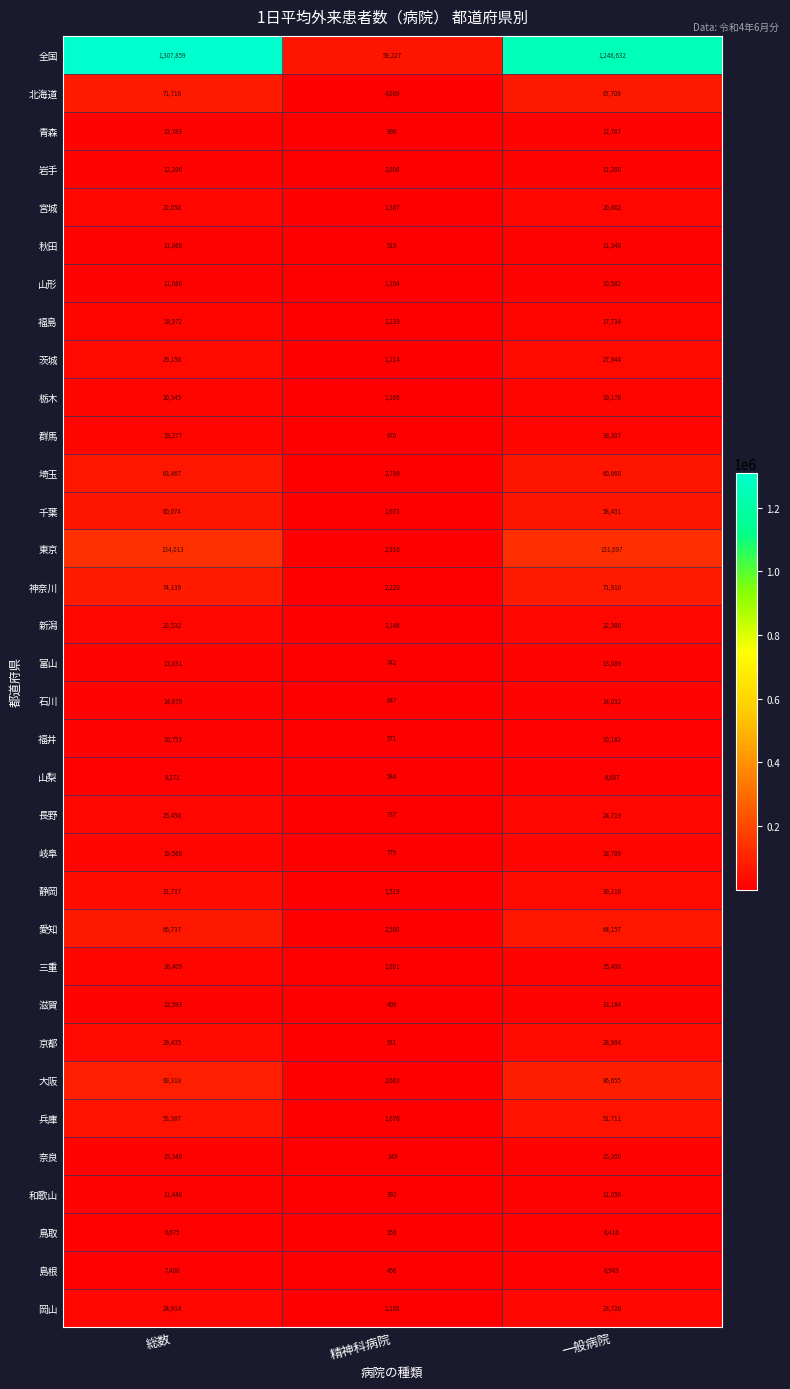

At 総数, list the series in order from largest to smallest.

全国, 東京, 大阪, 神奈川, 北海道, 愛知, 埼玉, 千葉, 兵庫, 静岡, 京都, 茨城, 長野, 岡山, 新潟, 宮城, 栃木, 岐阜, 群馬, 福島, 三重, 奈良, 石川, 富山, 青森, 滋賀, 岩手, 秋田, 山形, 和歌山, 福井, 山梨, 島根, 鳥取